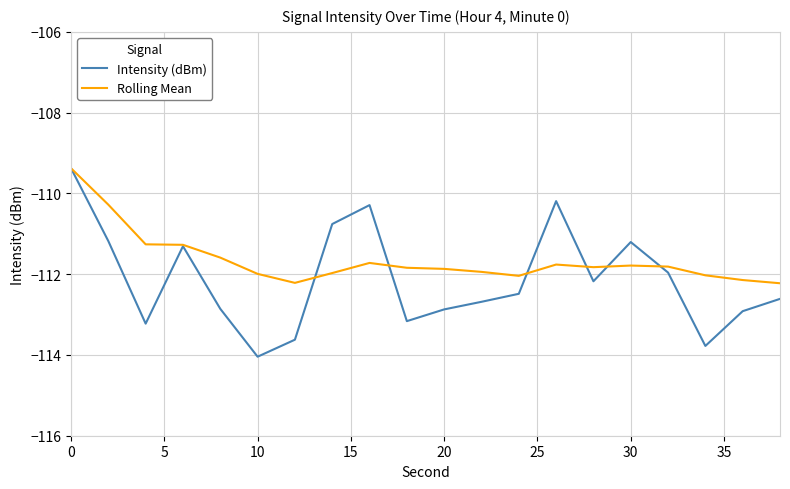

Which series has the widest spread of values?

Intensity (dBm)